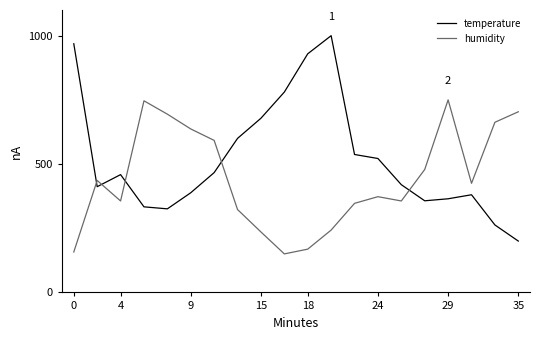

Rank the series by their maximum value, from highest to lowest.

temperature, humidity